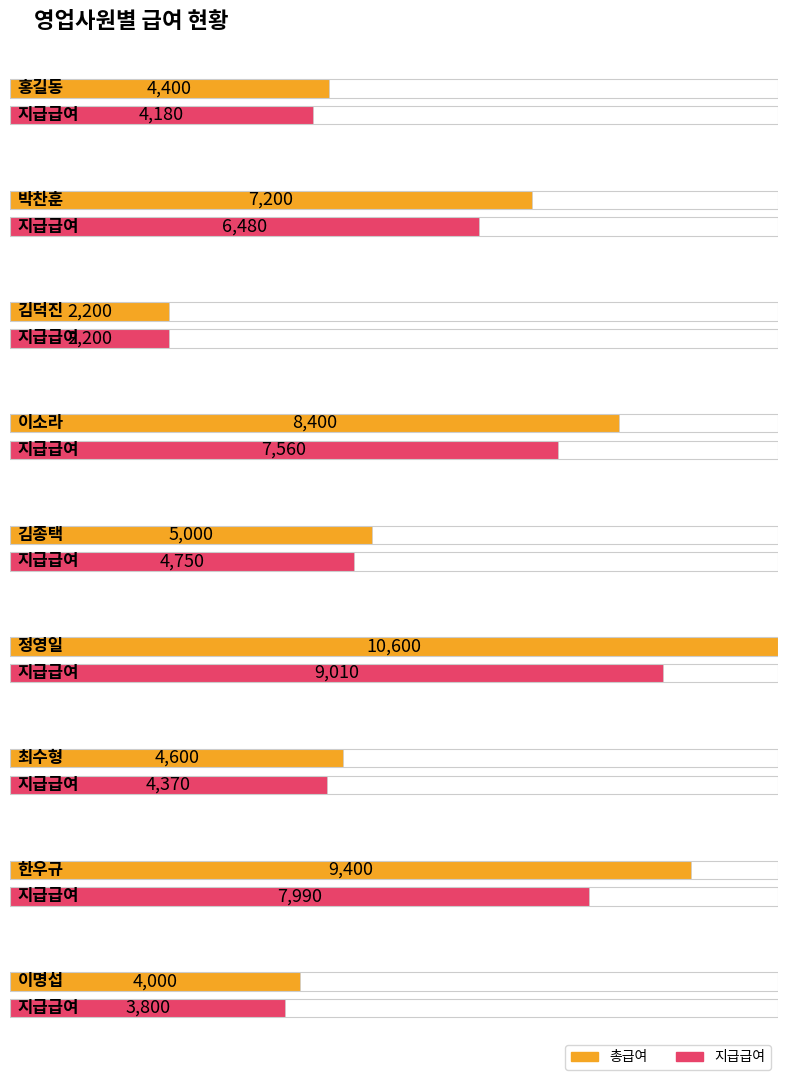

How many groups of bars are there?

9